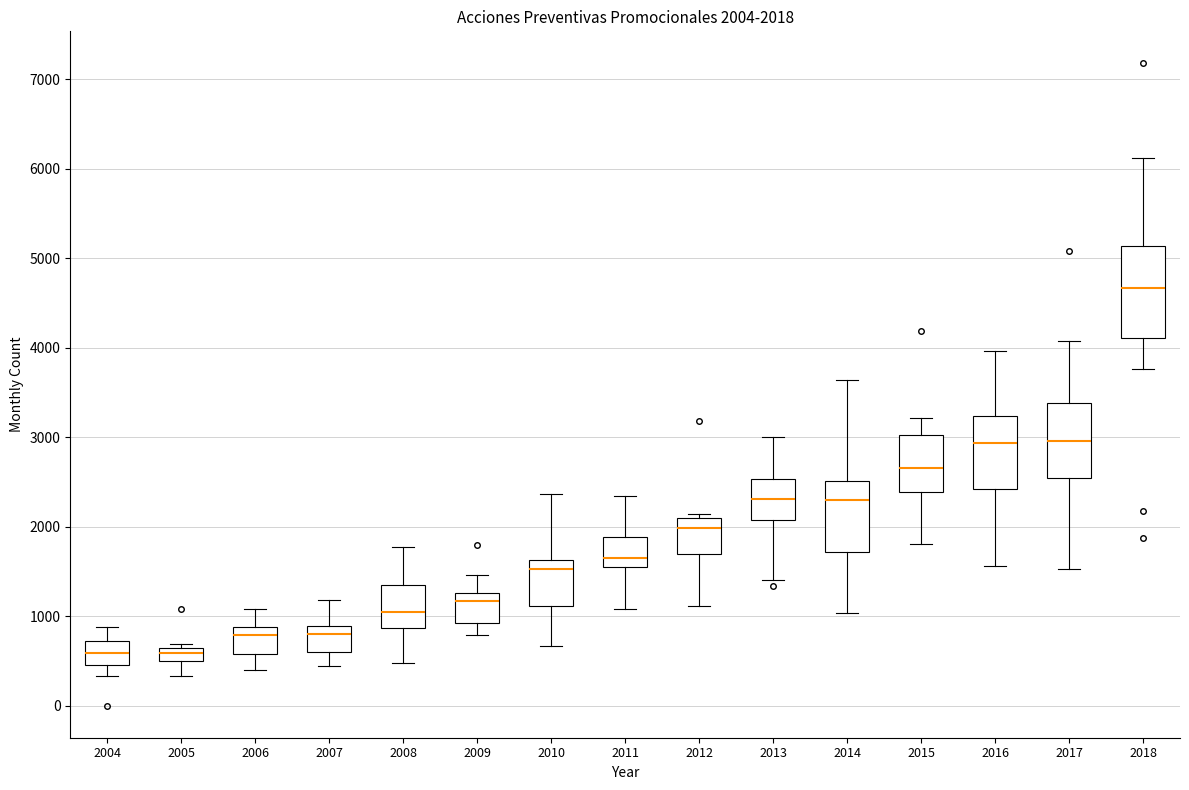

Comparing the boxes themselves (not the whiskers), which one is the tallest?

2018